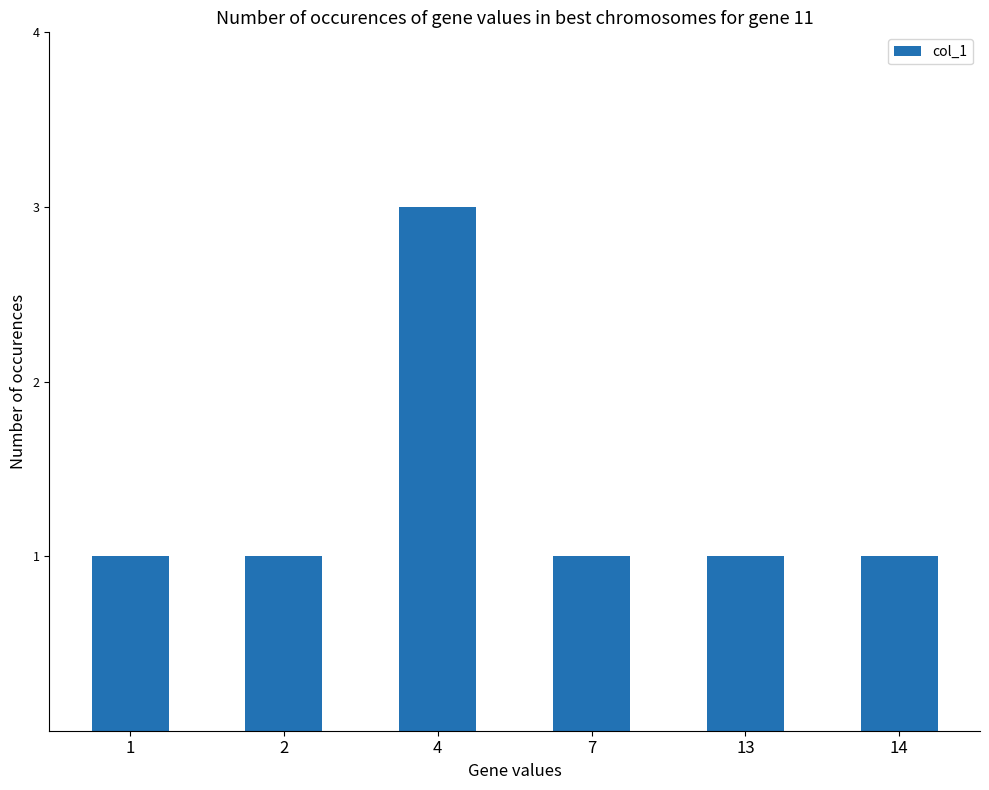

The value at 7 is 1. True or false?

True